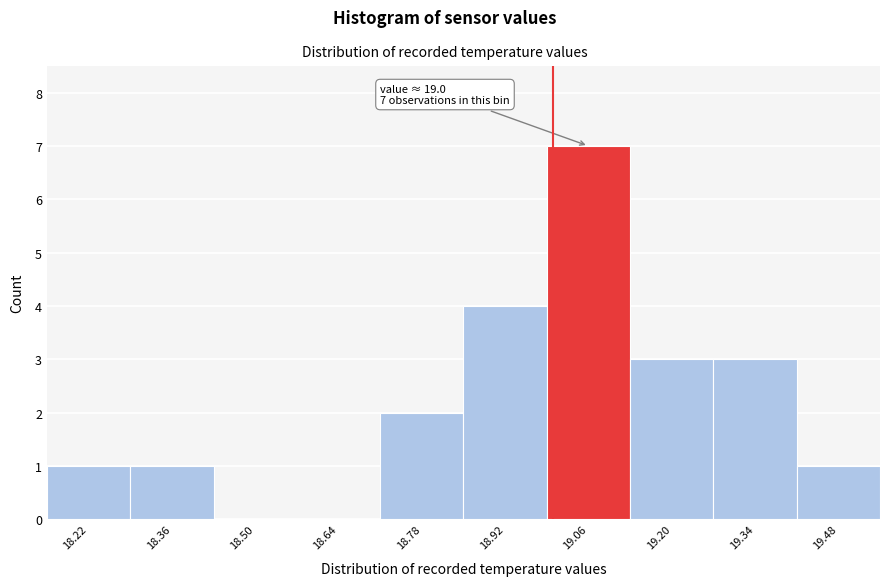

Which range on the x-axis has the tallest bar?

18.99 to 19.13